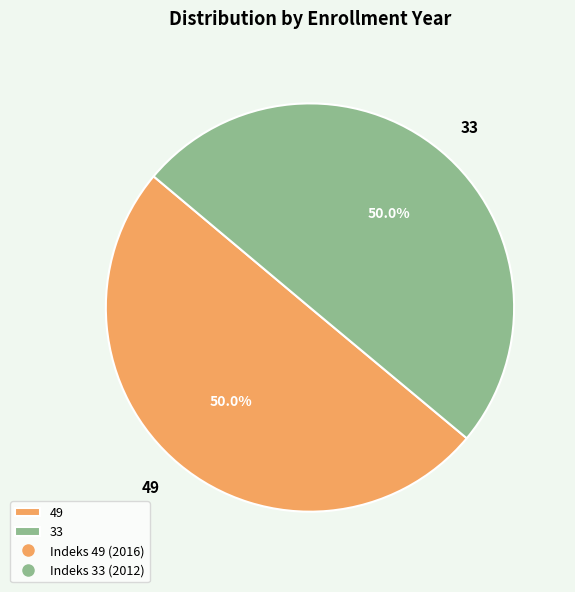

What is the ratio of the value at 49 to the value at 33?

1.0